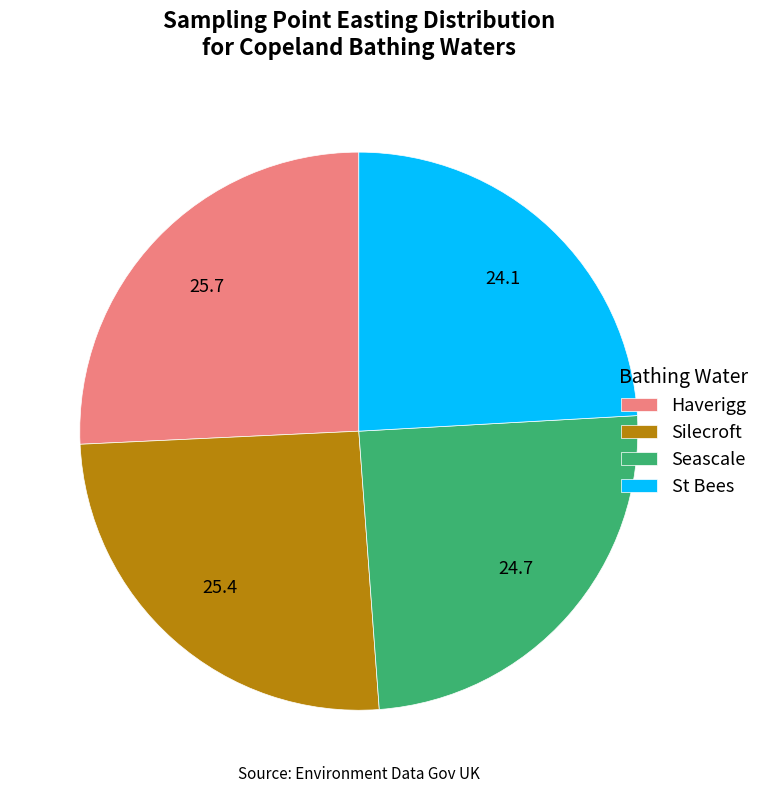

Does any single category account for the majority?

No